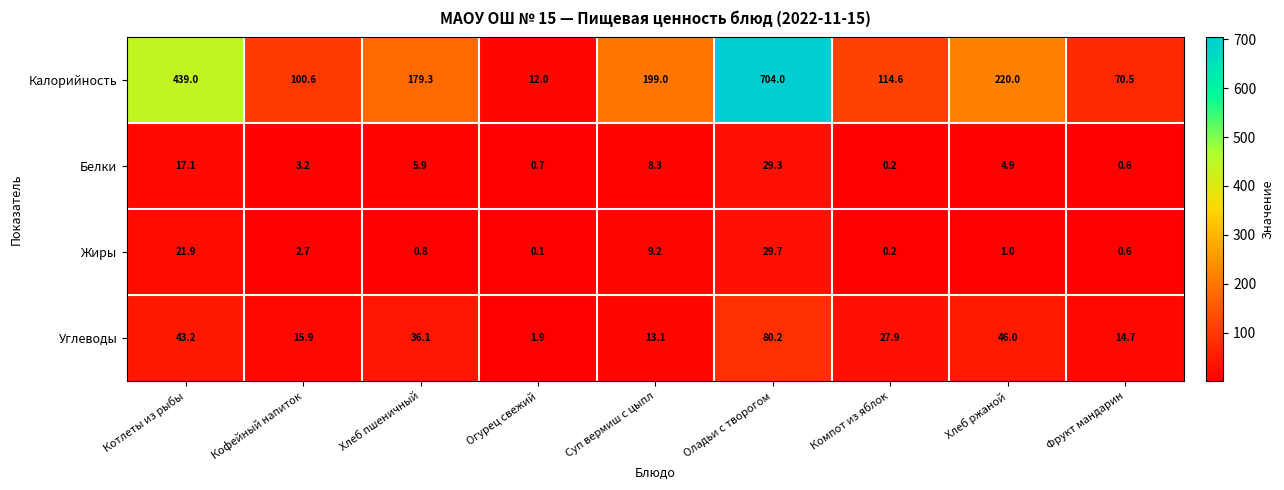

True or false: Белки has a value of 8.3 at Суп вермиш с цыпл.

True